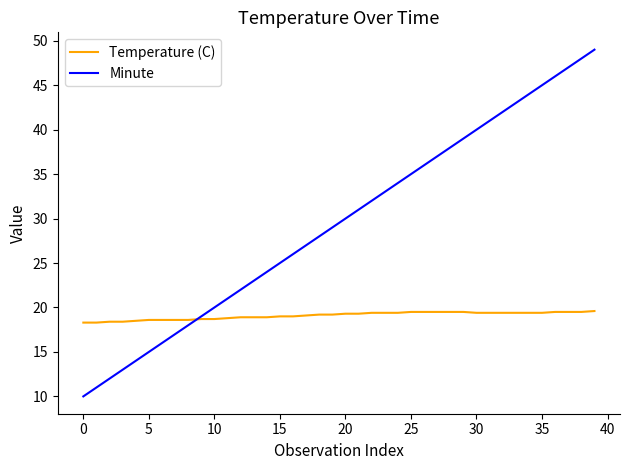

List the series in order of their peak value, lowest first.

Temperature (C), Minute